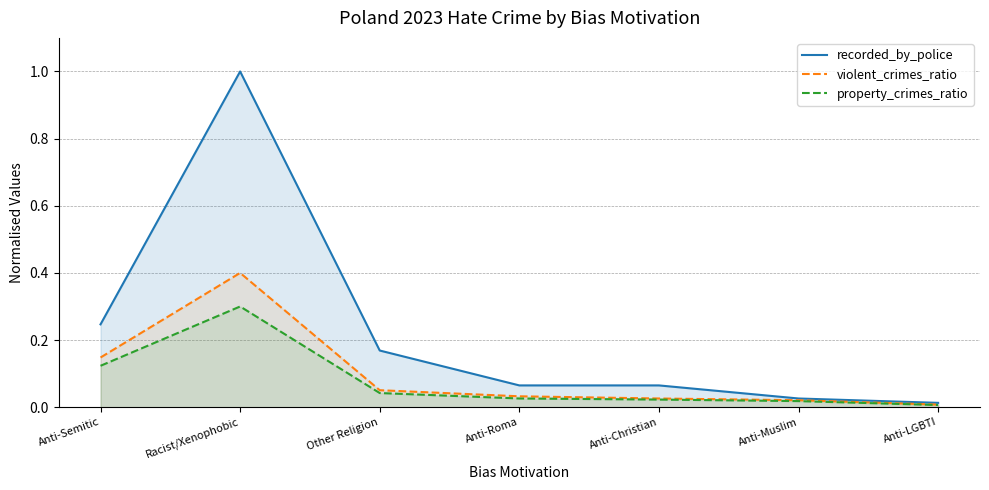

Is the value of property_crimes_ratio at Anti-Roma greater than the value of recorded_by_police at Anti-Roma?

No